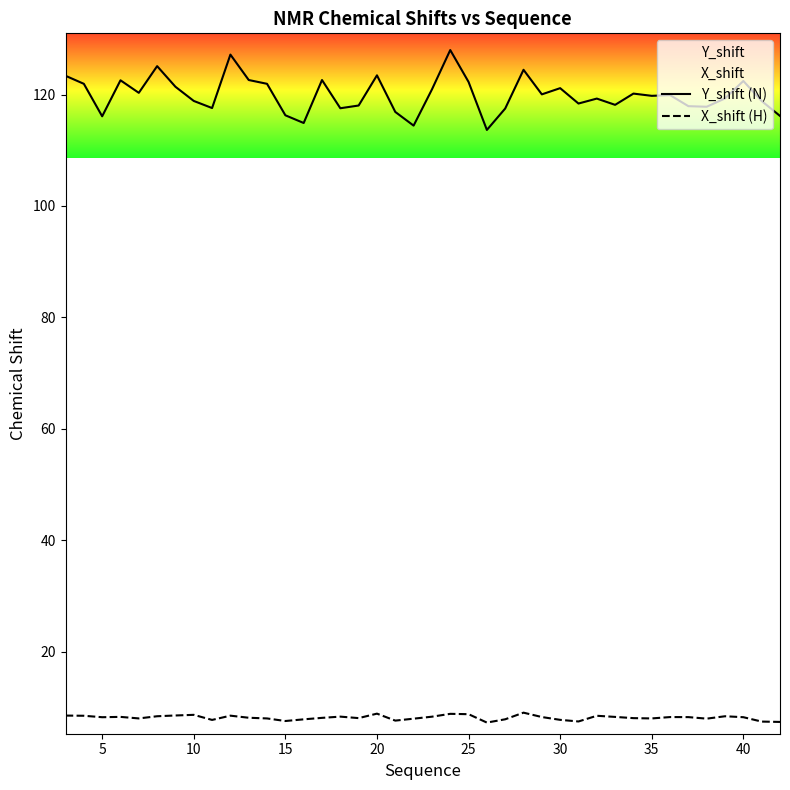

In Y_shift (N), how many points are lower than both neighbors (excluding endpoints)?

12